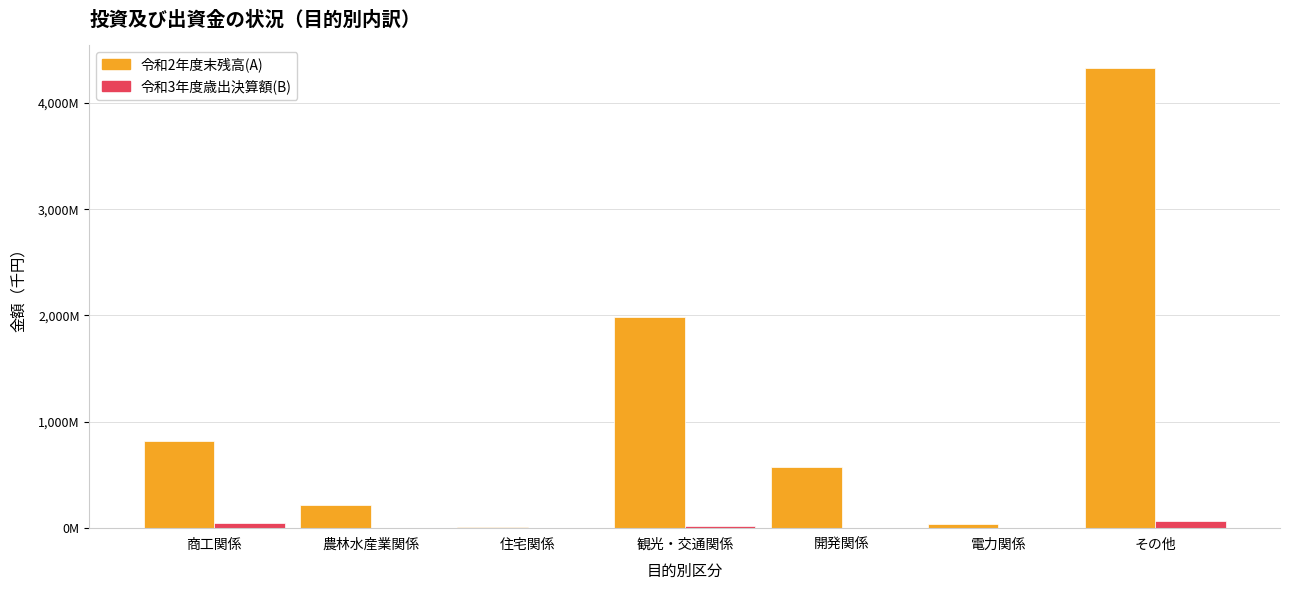

What position from the left is 住宅関係?

3